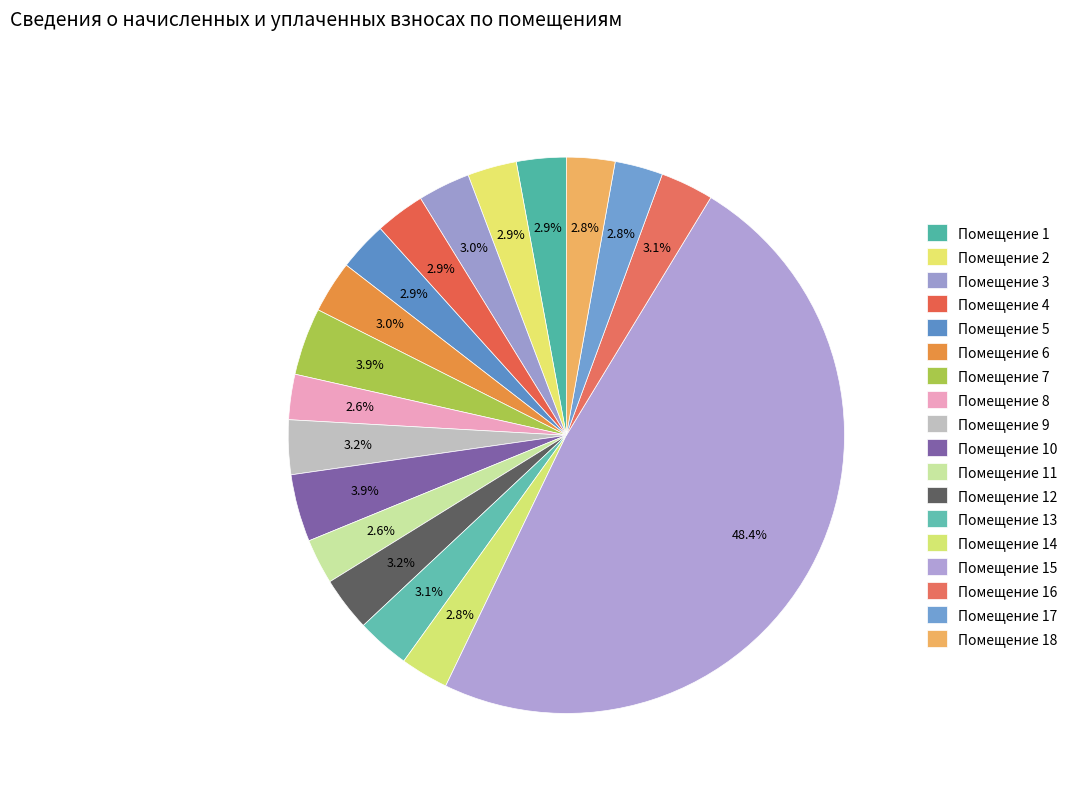

How many segments does this pie chart have?

18